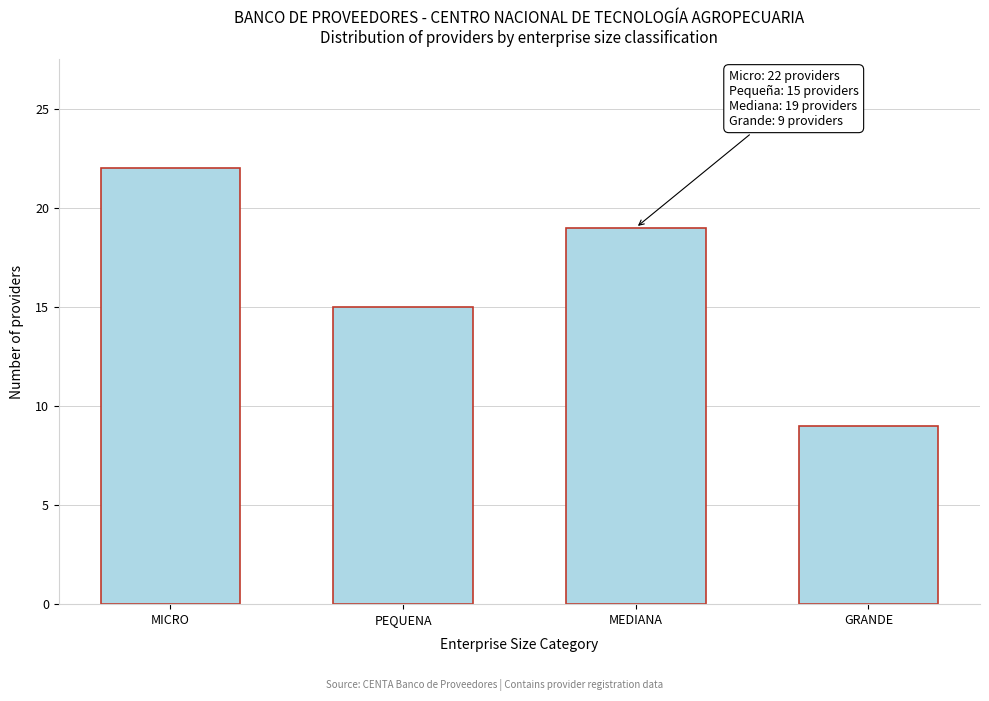

Reading right to left, extract all data points from this chart.

GRANDE=9	MEDIANA=19	PEQUENA=15	MICRO=22